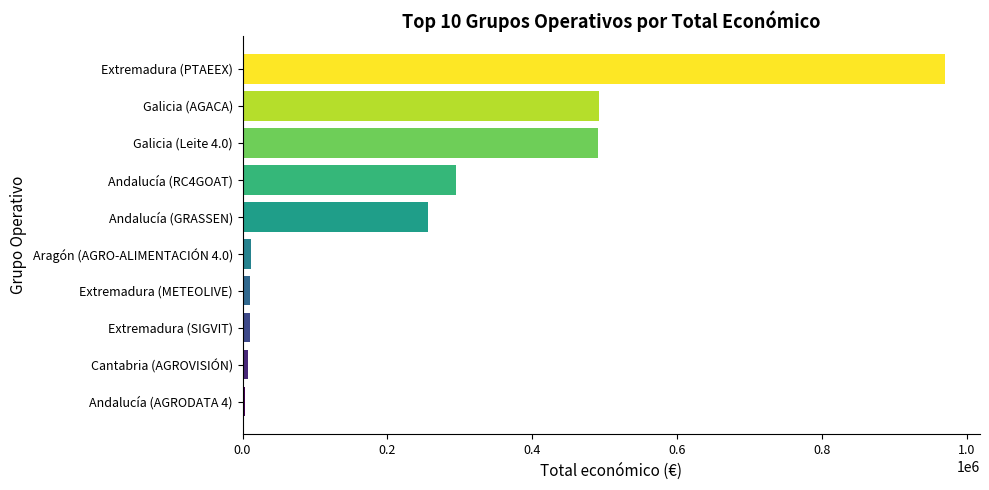

What is the sum of all values?

2546546